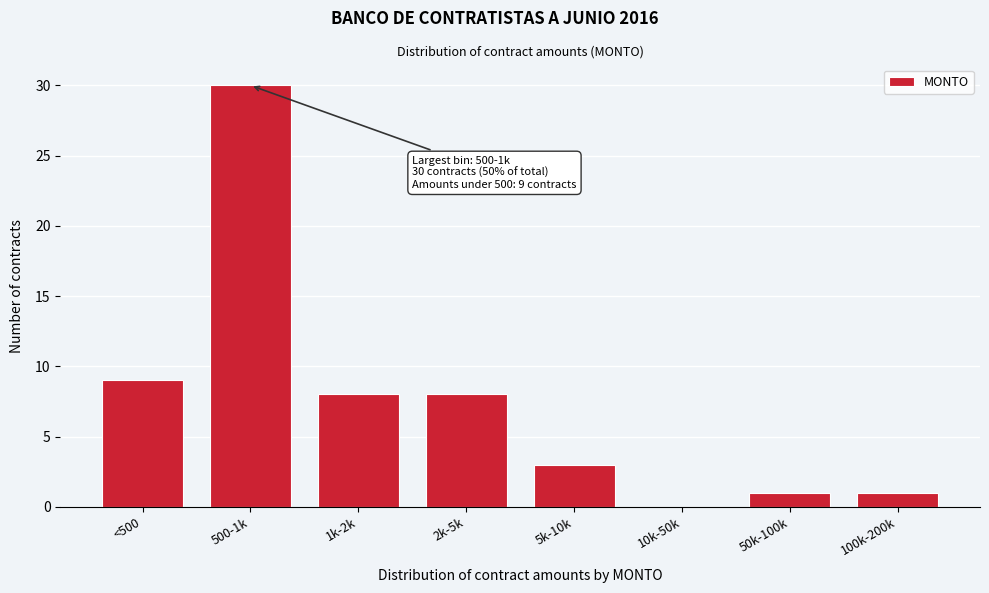

Reading right to left, extract all data points from this chart.

100k-200k=1	50k-100k=1	10k-50k=0	5k-10k=3	2k-5k=8	1k-2k=8	500-1k=30	<500=9